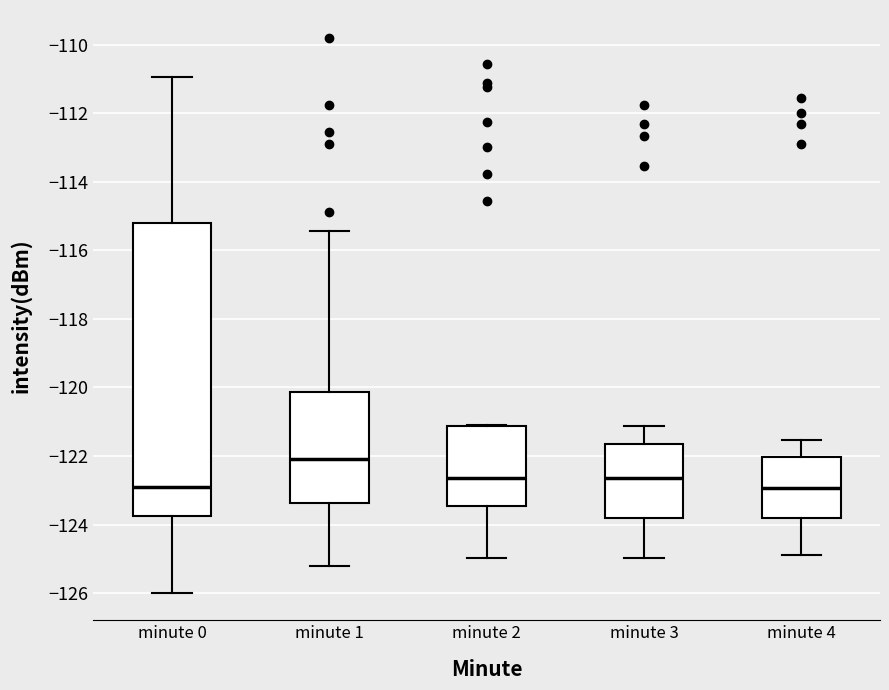

Reading left to right, read every box against the y-axis: the position of its median line, the range the box covers, and the ends of its whiskers. The values are not printed on the chart, so give them approximately, as read against the axis.

minute 0: median -122.8, box -123.8 to -115.2, whiskers -126.0 to -111.0
minute 1: median -122.0, box -123.4 to -120.2, whiskers -125.2 to -115.4
minute 2: median -122.6, box -123.4 to -121.2, whiskers -125.0 to -121.0
minute 3: median -122.6, box -123.8 to -121.6, whiskers -125.0 to -121.2
minute 4: median -123.0, box -123.8 to -122.0, whiskers -124.8 to -121.6